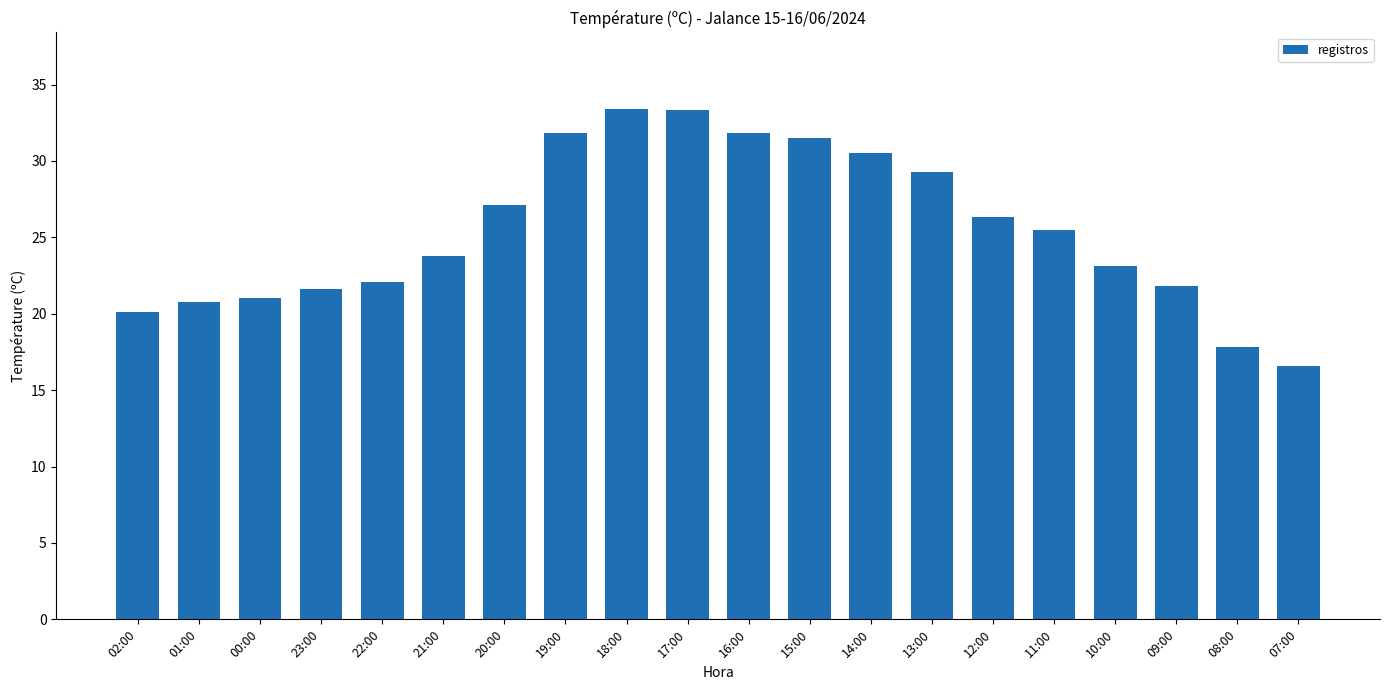

What is the label of the 4th bar from the right?

10:00